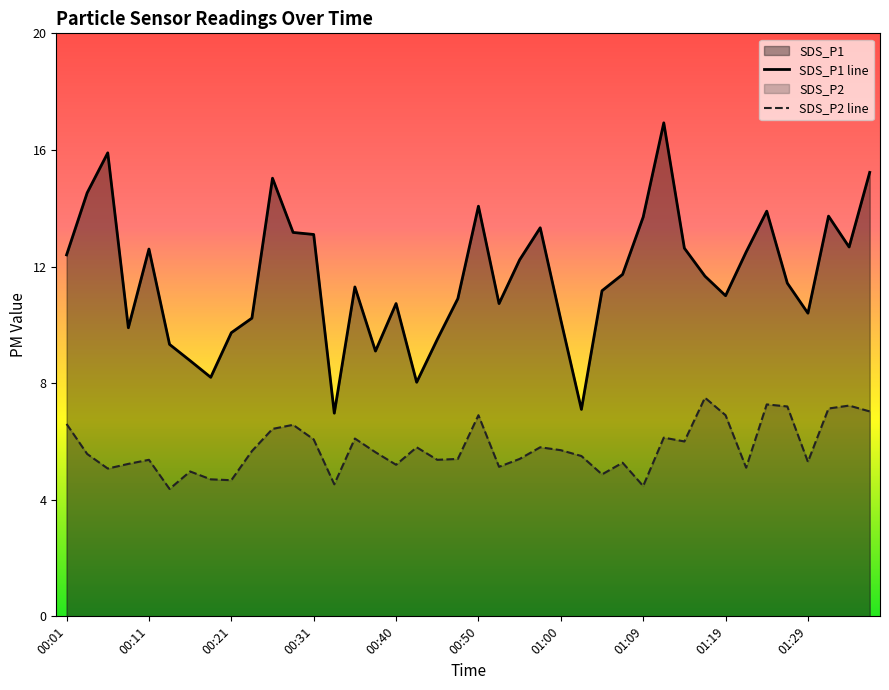

Is the value of SDS_P1 line at 01:09 greater than the value of SDS_P2 line at 01:00?

Yes